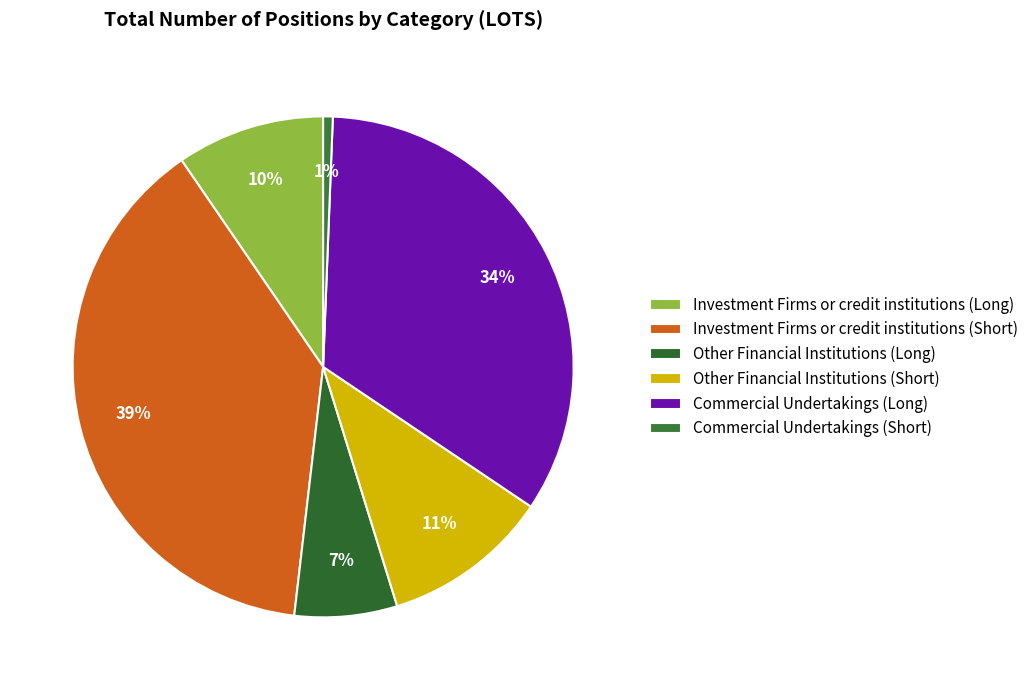

To the nearest percent, what percentage of the pie is Investment Firms or credit institutions (Long)?

10%